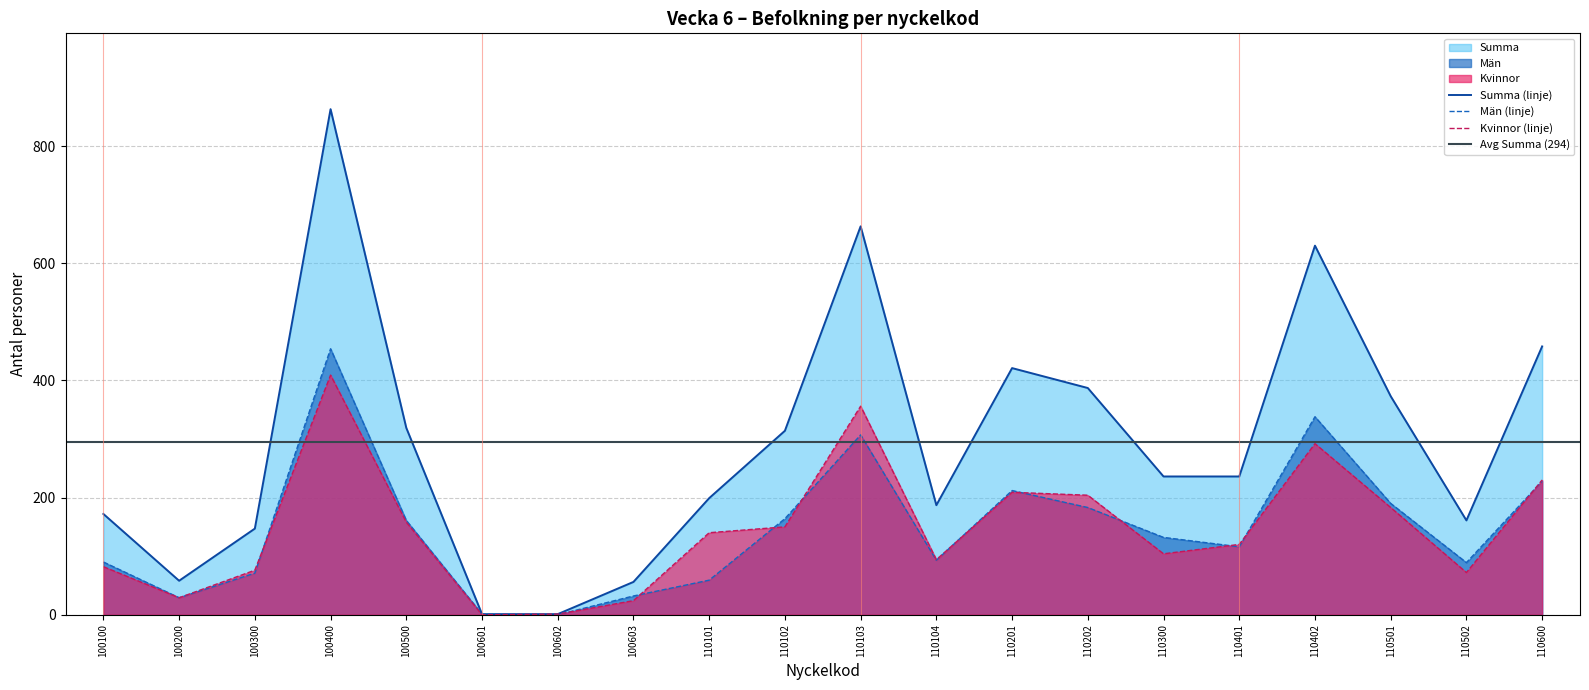

Which has a higher value, 100601 or 110502?

110502